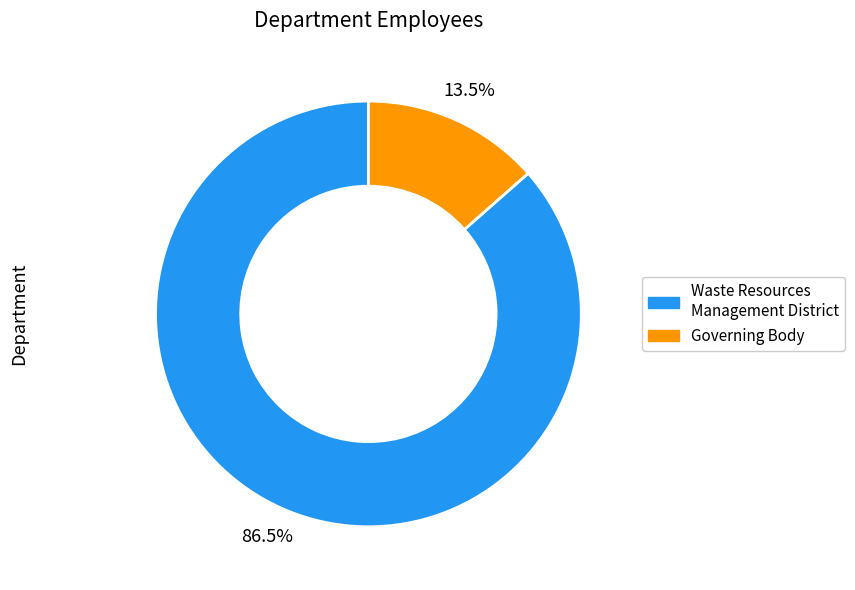

What percentage do Governing Body and Waste Resources Management District together represent?

100.0%